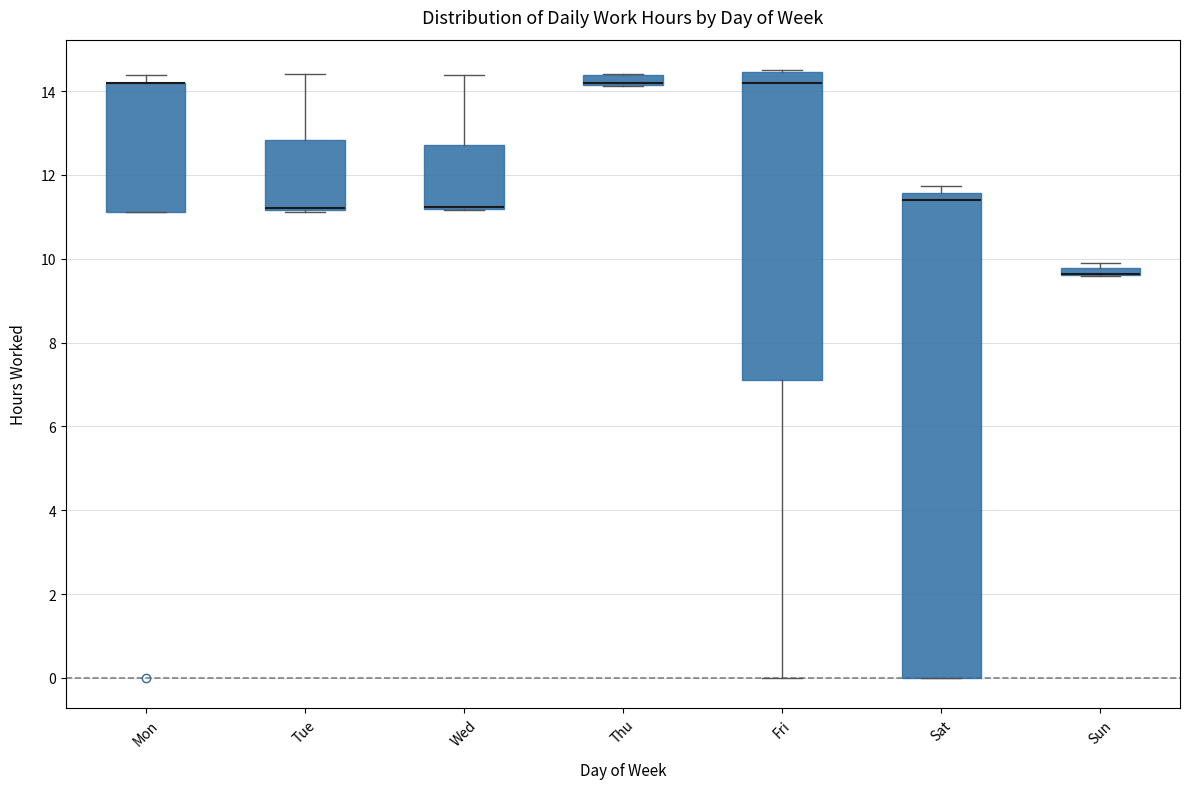

Where is the lower edge of the box for Sat on the y-axis? The values are not printed on the chart, so give them approximately, as read against the axis.

0.0